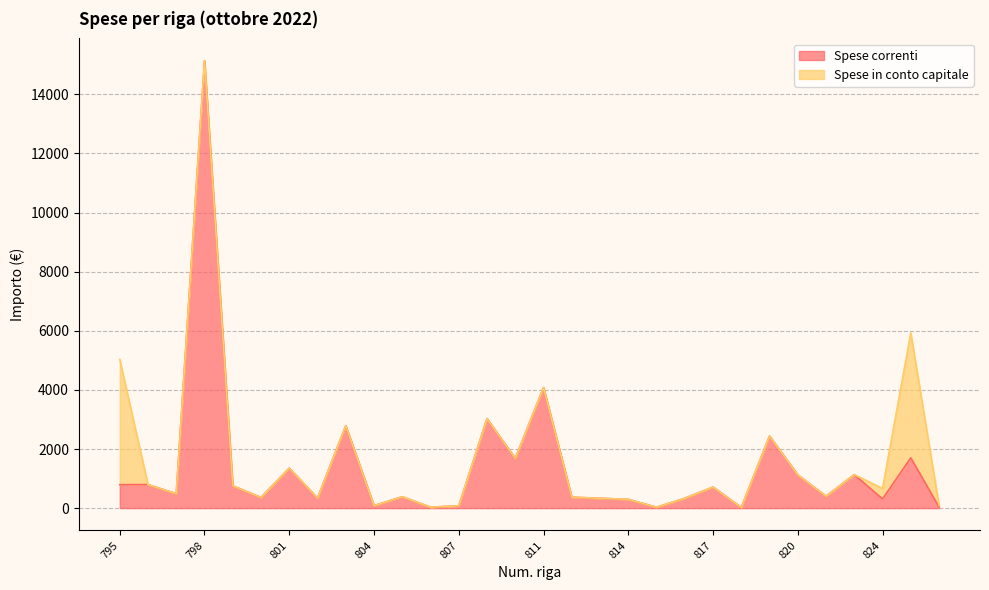

Does the chart have visible grid lines?

Yes